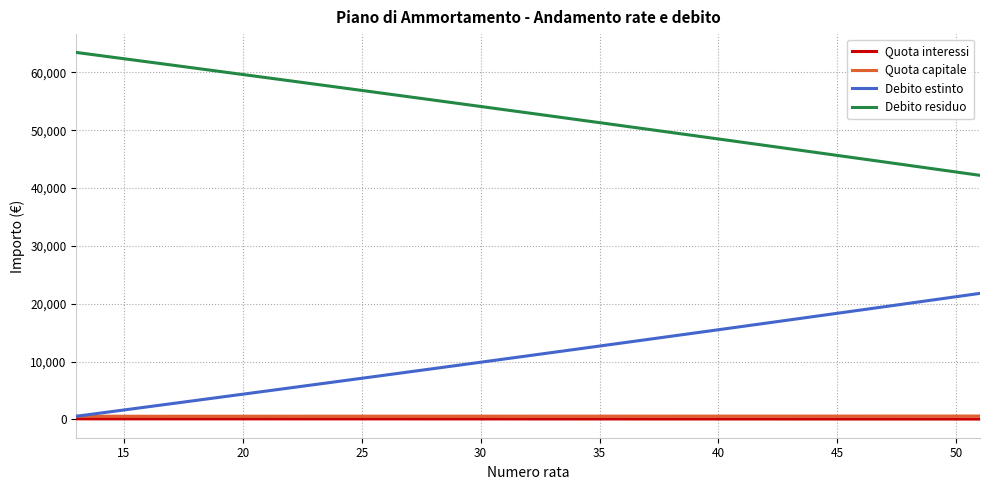

What is the minimum value for Debito residuo?

42204.8